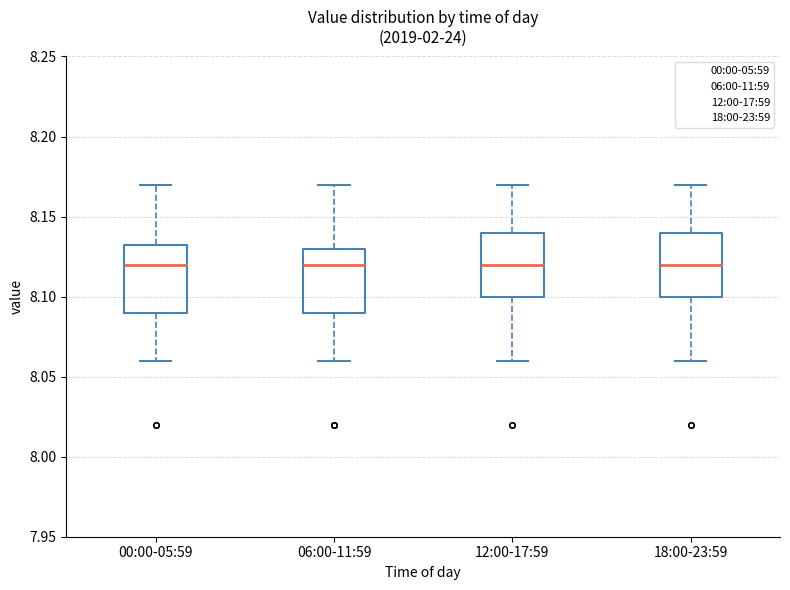

Reading left to right, transcribe this box plot: for each box, give where its median line is, the range the box spans, and where its two whiskers end, as read against the y-axis. The values are not printed on the chart, so give them approximately, as read against the axis.

00:00-05:59: median 8.120, box 8.090 to 8.135, whiskers 8.060 to 8.170
06:00-11:59: median 8.120, box 8.090 to 8.130, whiskers 8.060 to 8.170
12:00-17:59: median 8.120, box 8.100 to 8.140, whiskers 8.060 to 8.170
18:00-23:59: median 8.120, box 8.100 to 8.140, whiskers 8.060 to 8.170